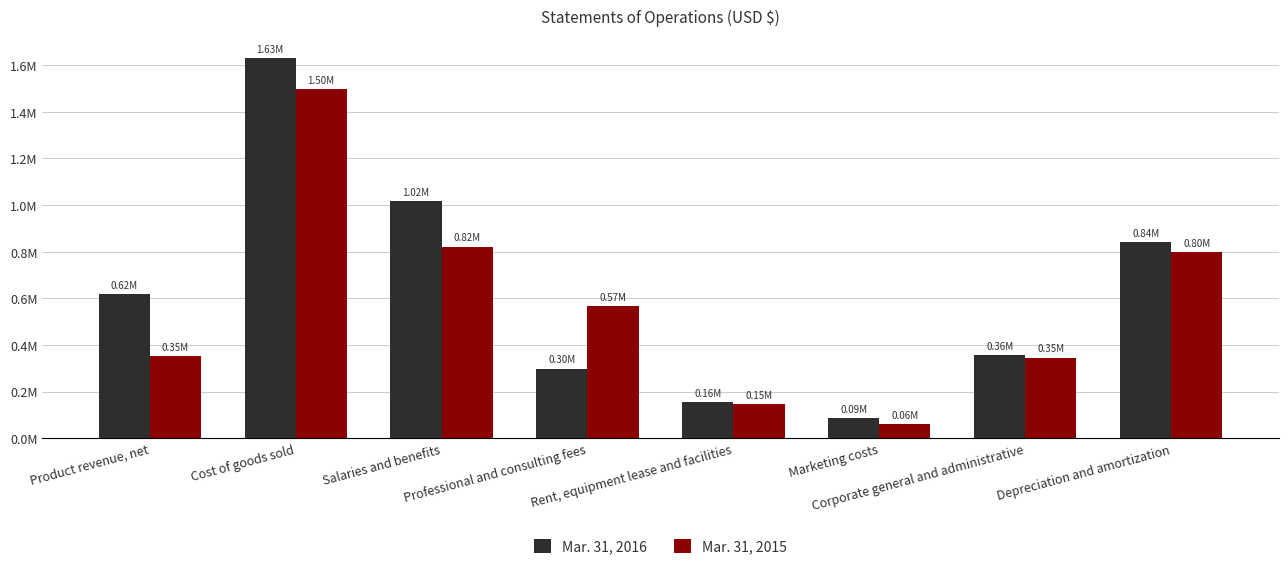

At which category is the sum across all series the highest?

Cost of goods sold